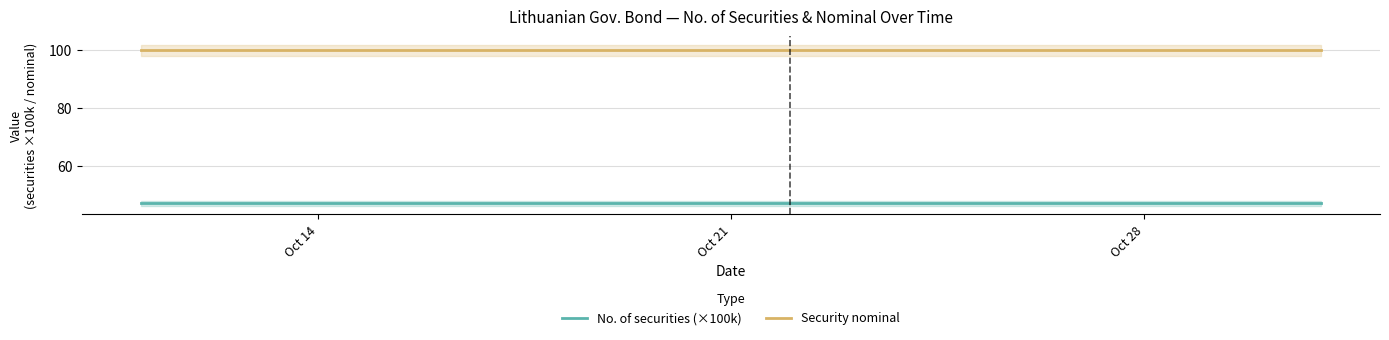

True or false: Security nominal and No. of securities (×100k) intersect in this chart.

False